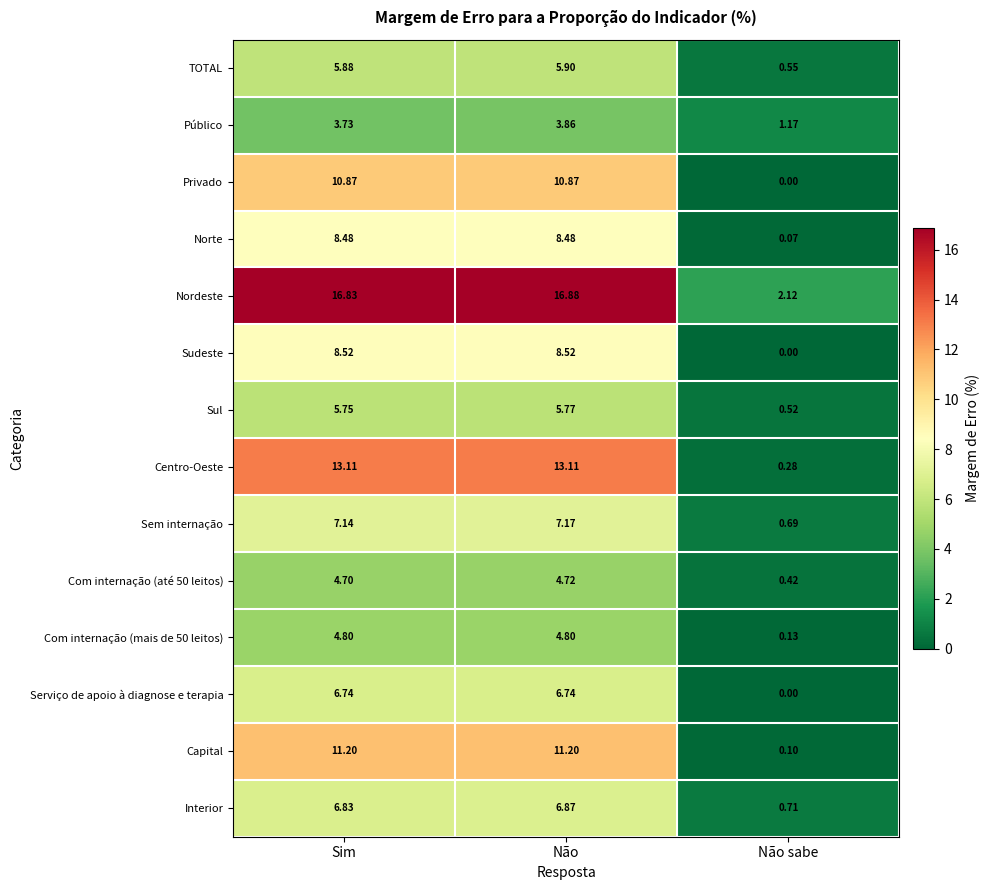

Which series has the largest total across all categories?

Nordeste